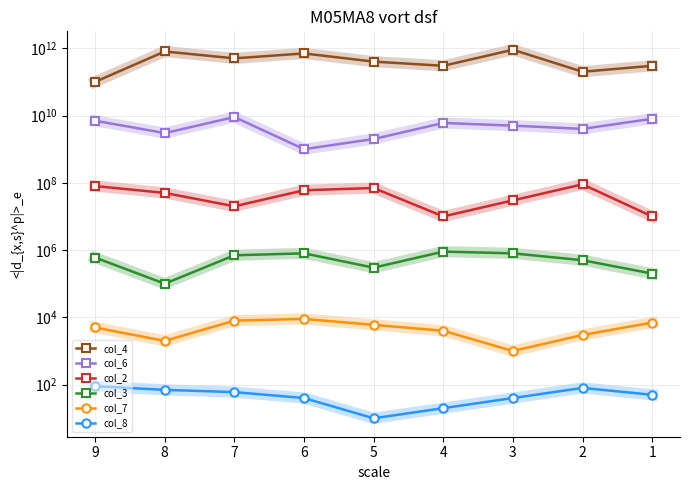

Is it true that col_8 equals 139 at 2?

False